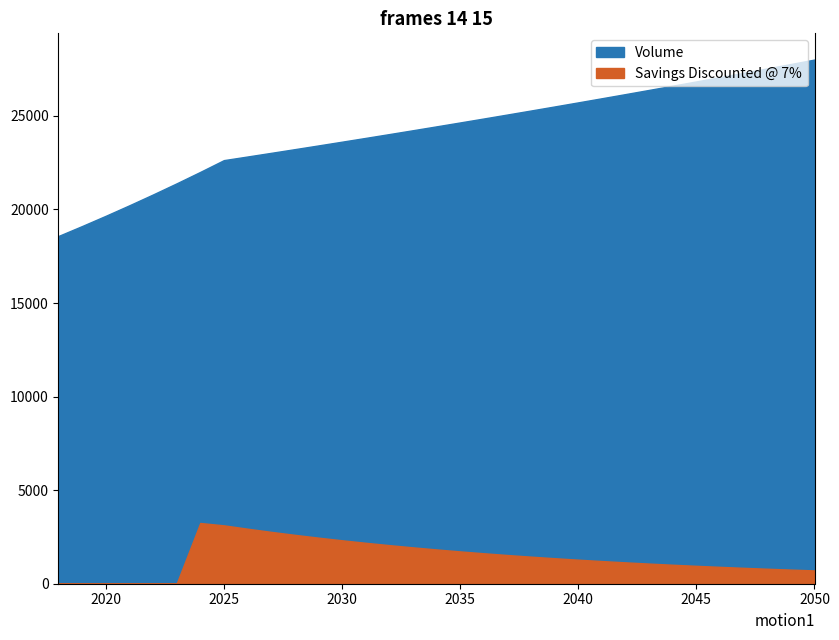

Which category has the lowest value in the Savings Discounted @ 7% series?

2018